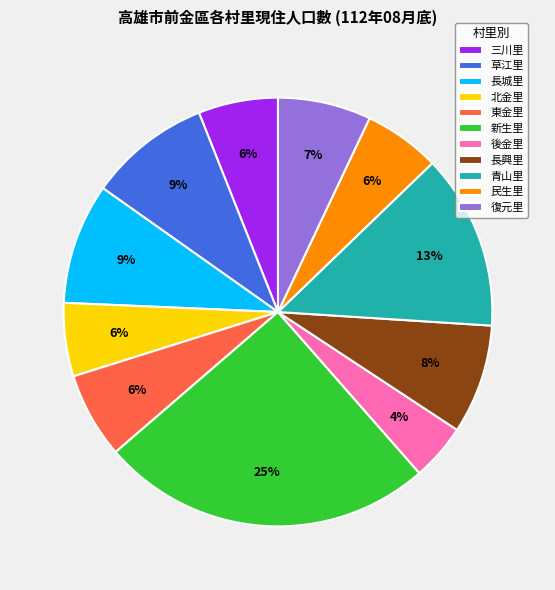

Does any single category account for the majority?

No